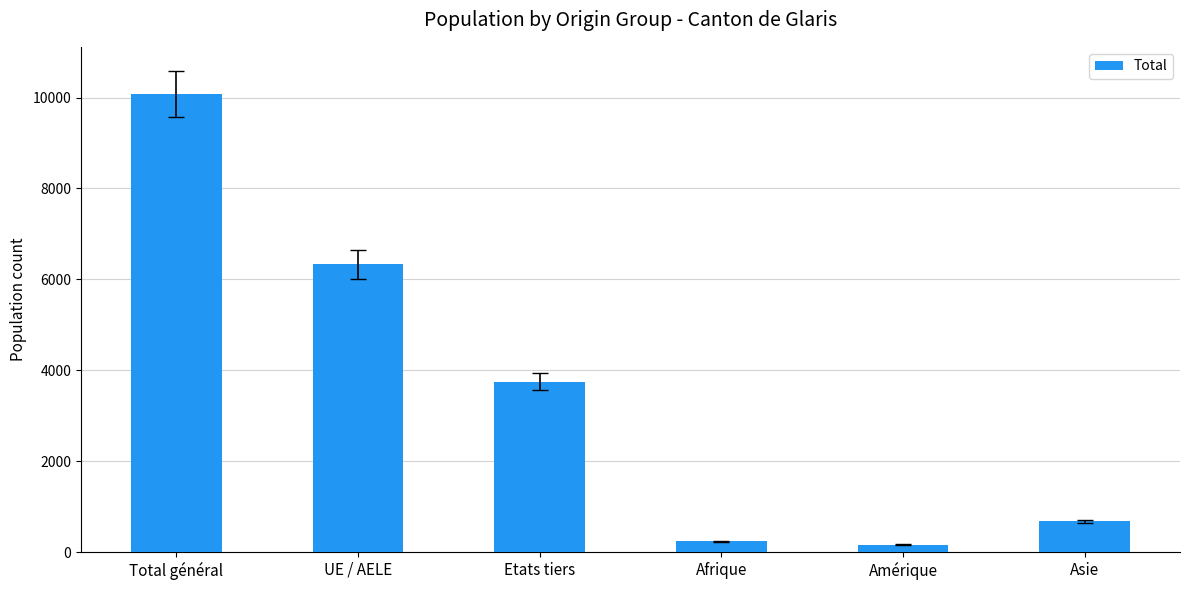

What is the average value?

3542